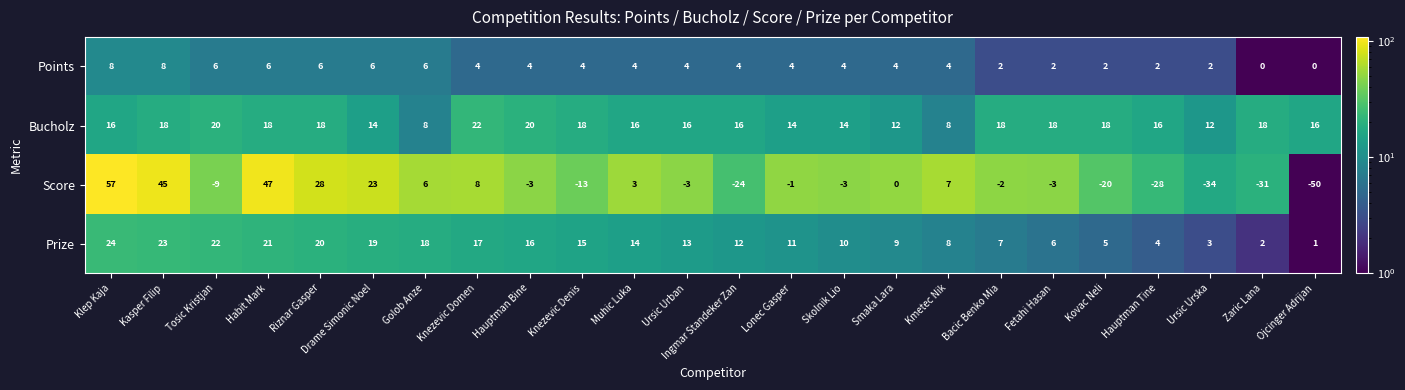

Which series has the widest spread of values?

Score